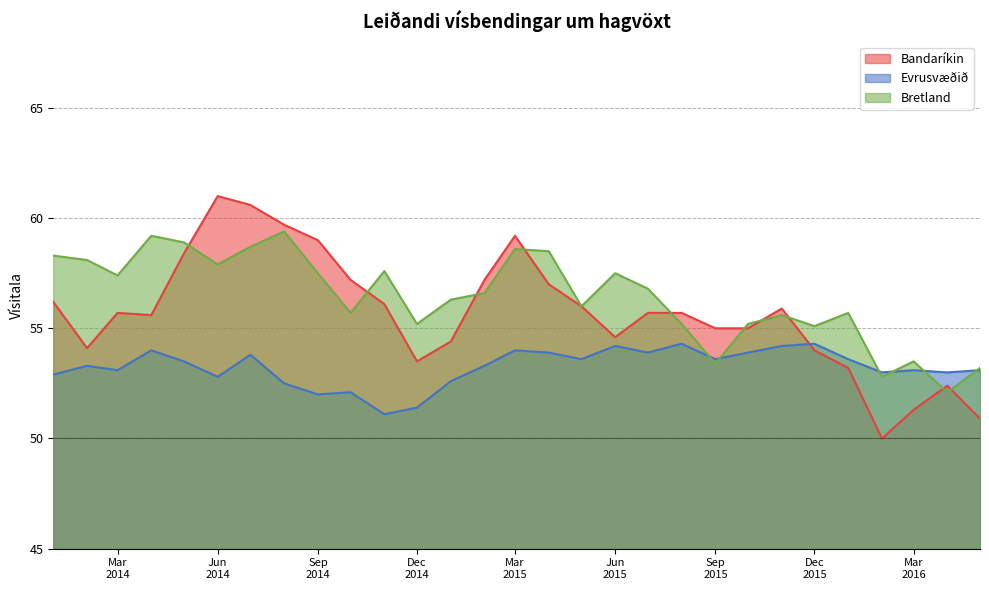

At which category does the chart reach its peak across all series?

Jun
2014